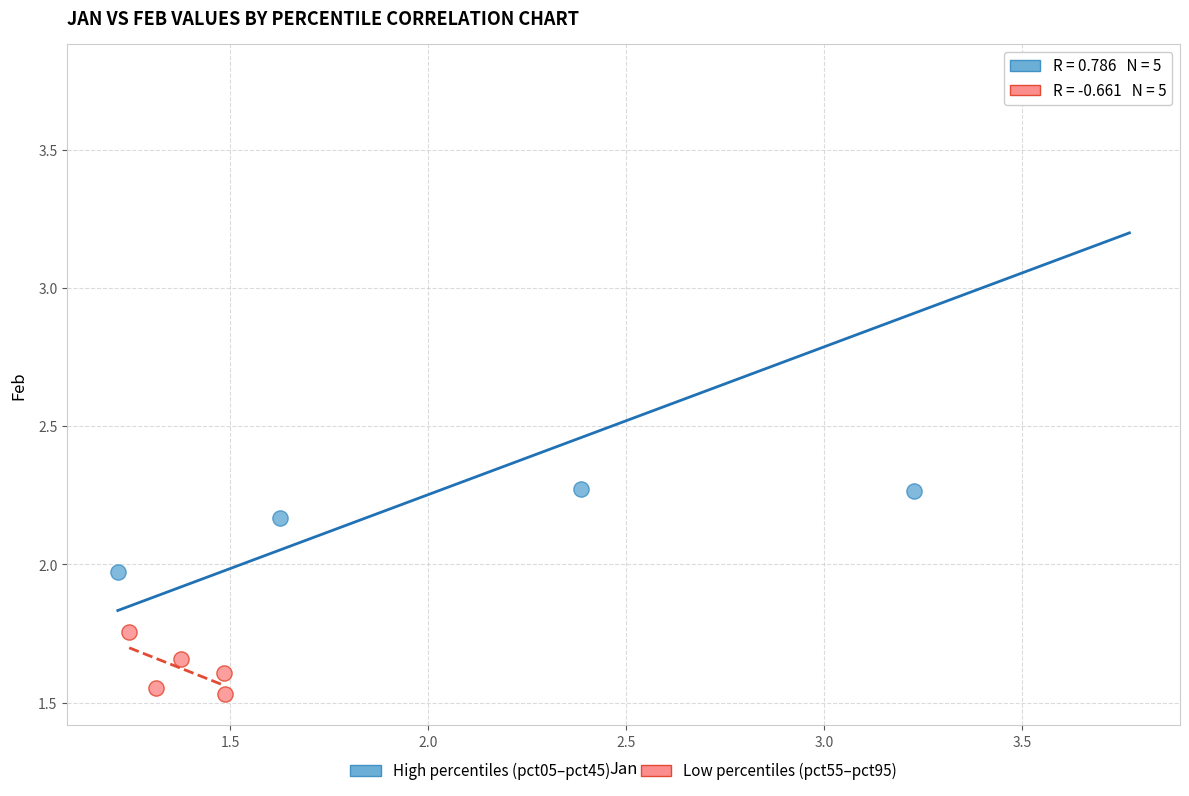

Which series reaches the minimum Y coordinate?

Low percentiles (pct55–pct95)